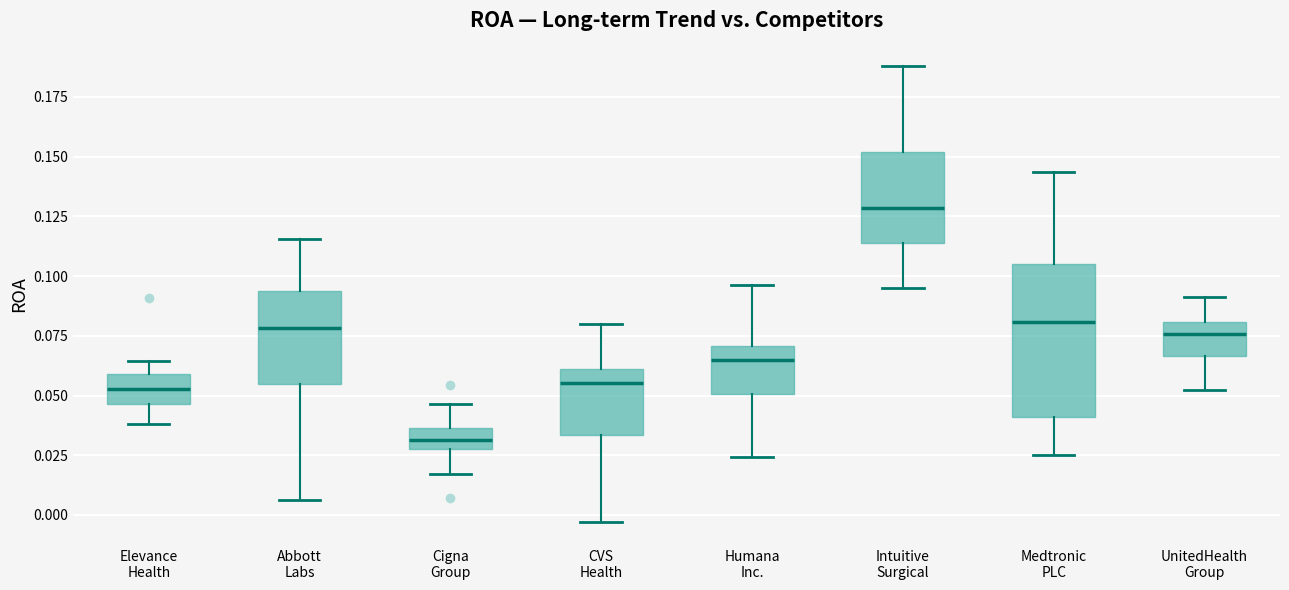

Which box is the tallest, from its lower edge to its upper edge?

Medtronic PLC